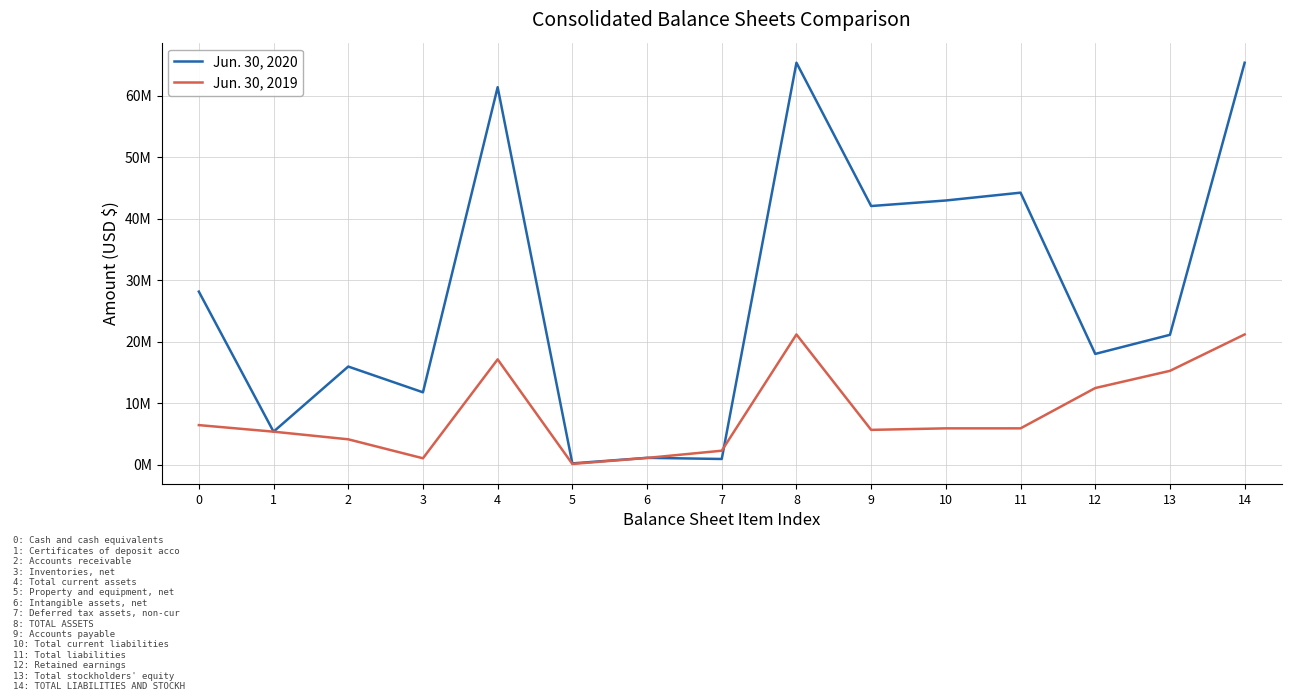

Is this an area chart (filled region under the line)?

No